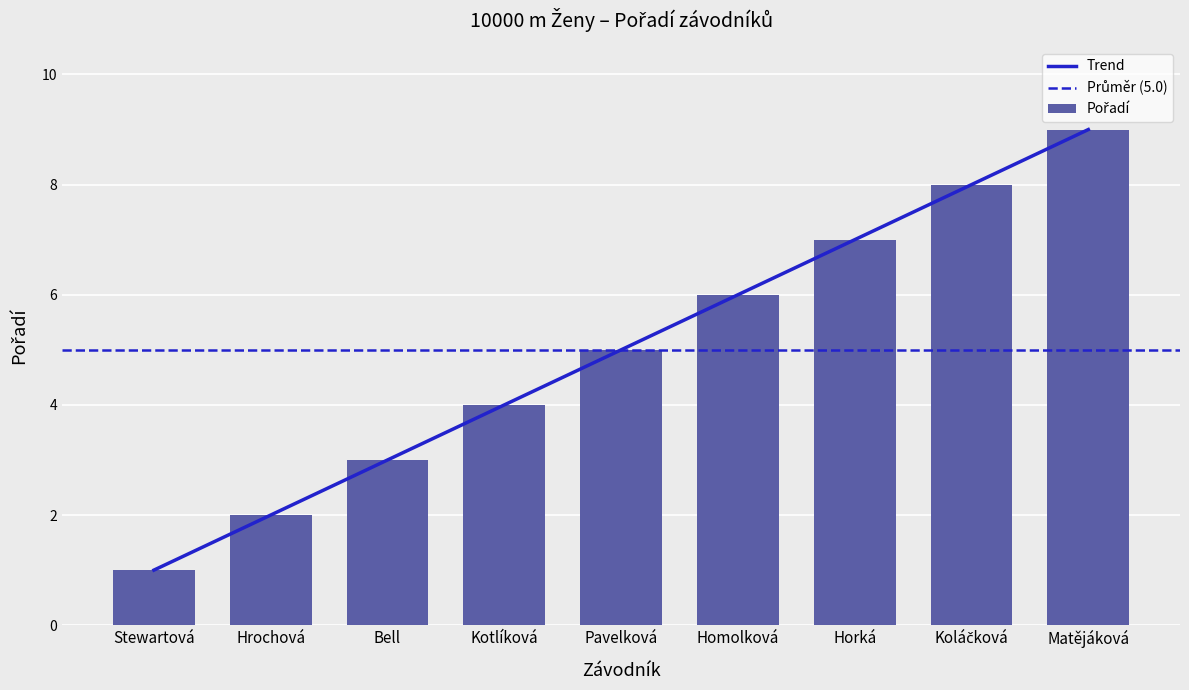

What position from the left is Bell?

3